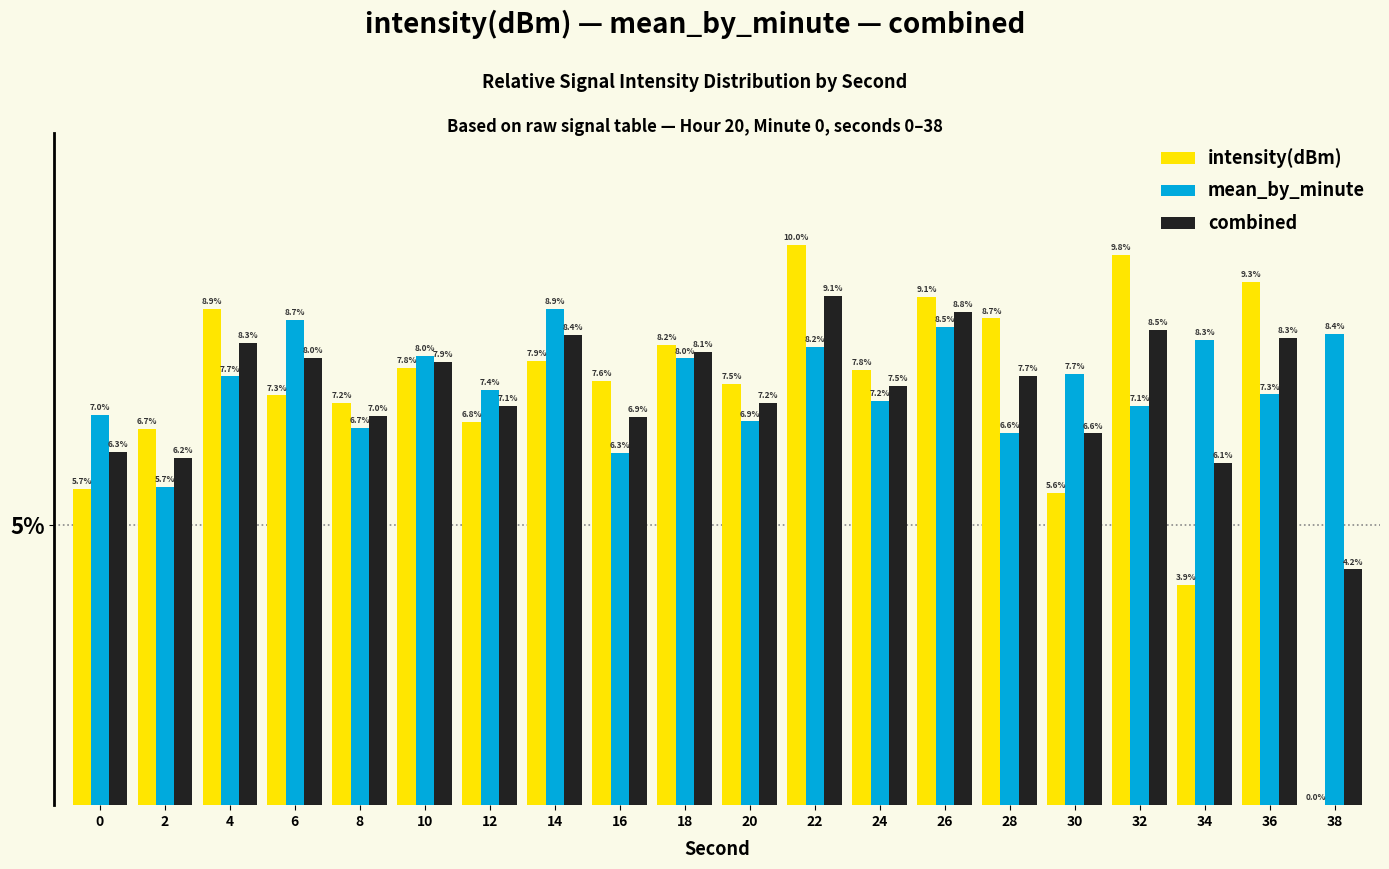

How many values in the mean_by_minute series exceed 7?

14